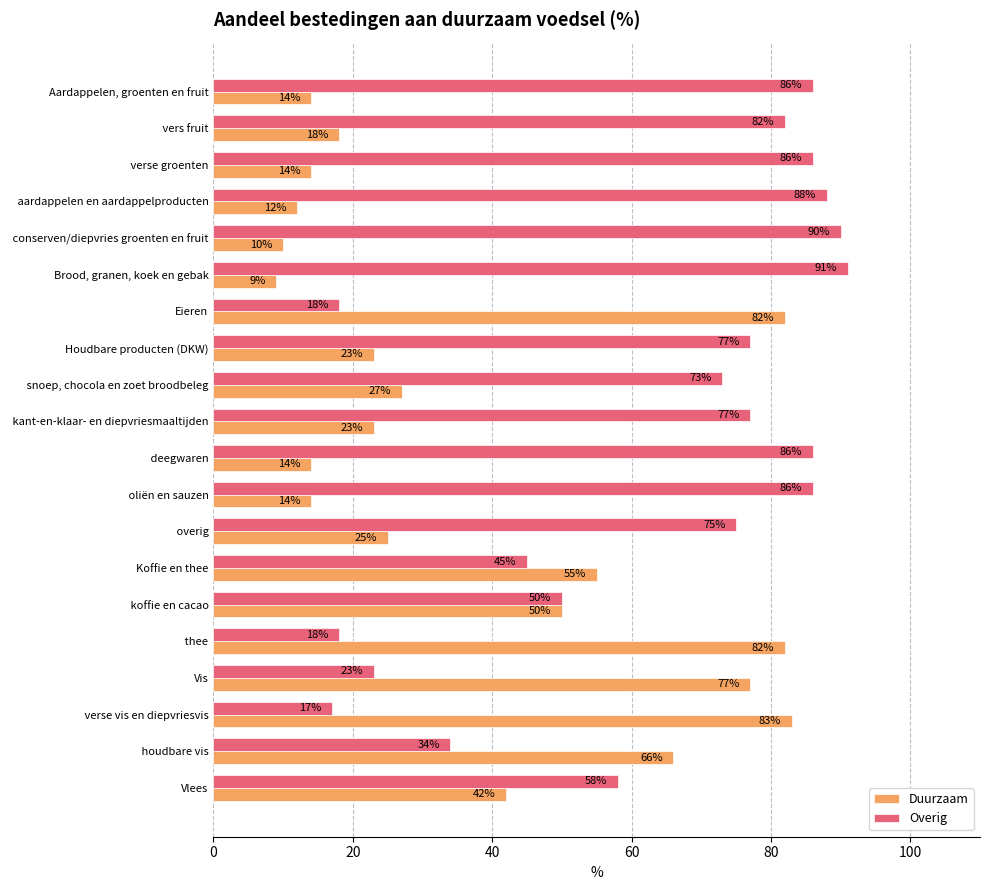

What is the maximum value for Duurzaam?

83